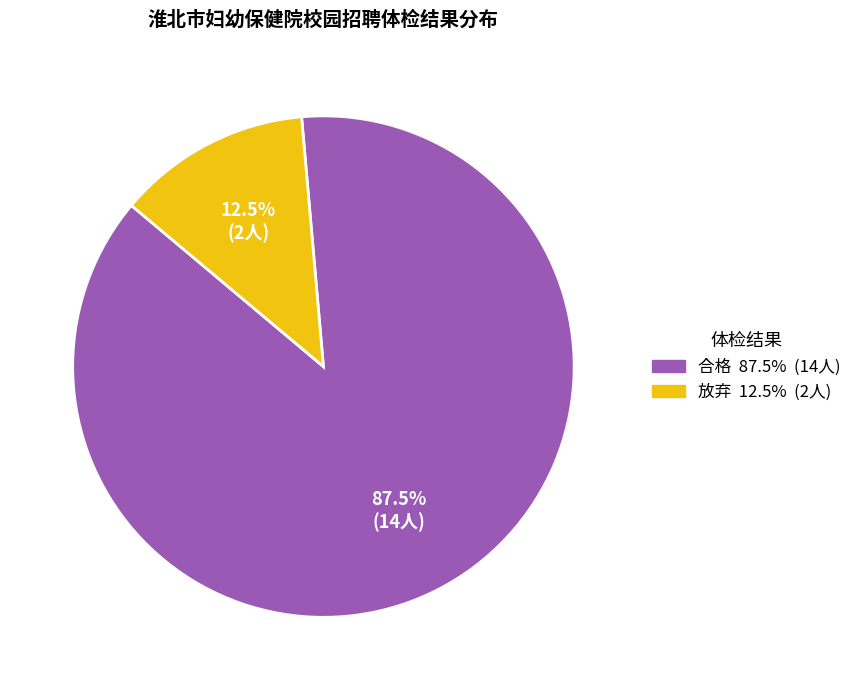

What is the smallest slice in the pie chart?

放弃